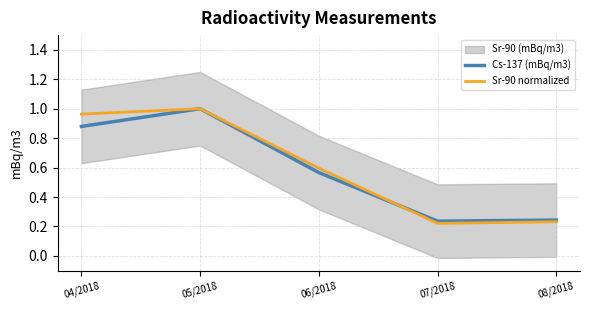

At which category does Sr-90 normalized reach its first local peak?

05/2018